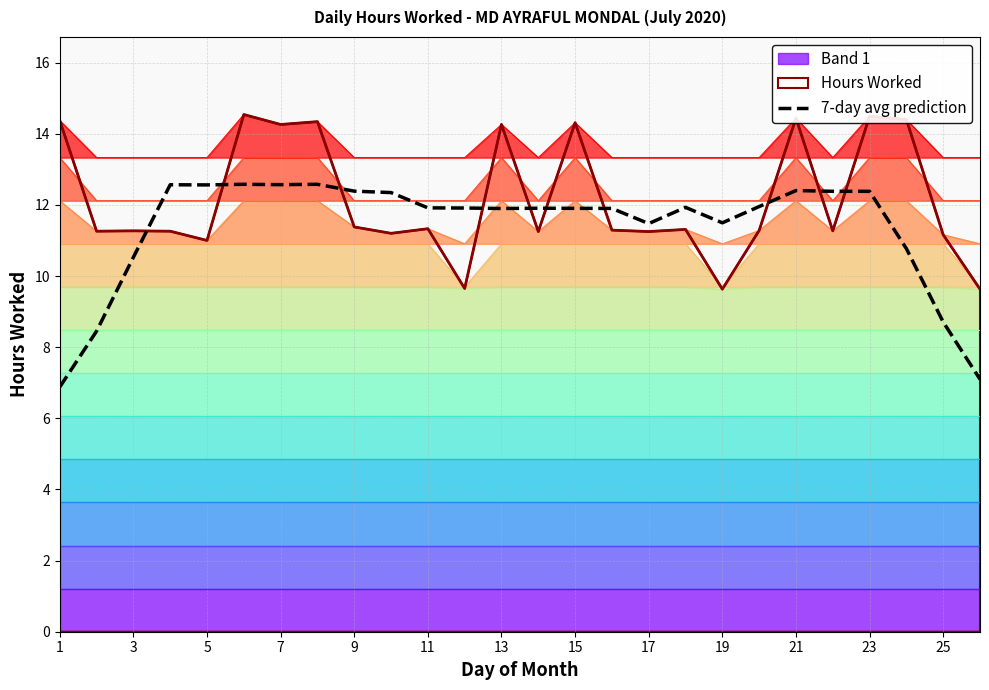

True or false: there are more than 0 points higher than both neighbors.

True